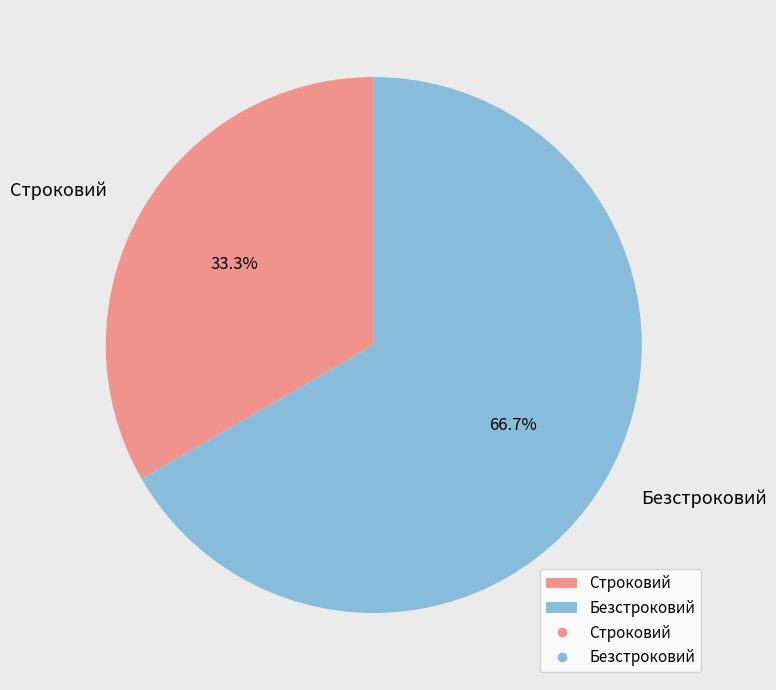

Combined, do Строковий and Безстроковий account for over 50%?

Yes